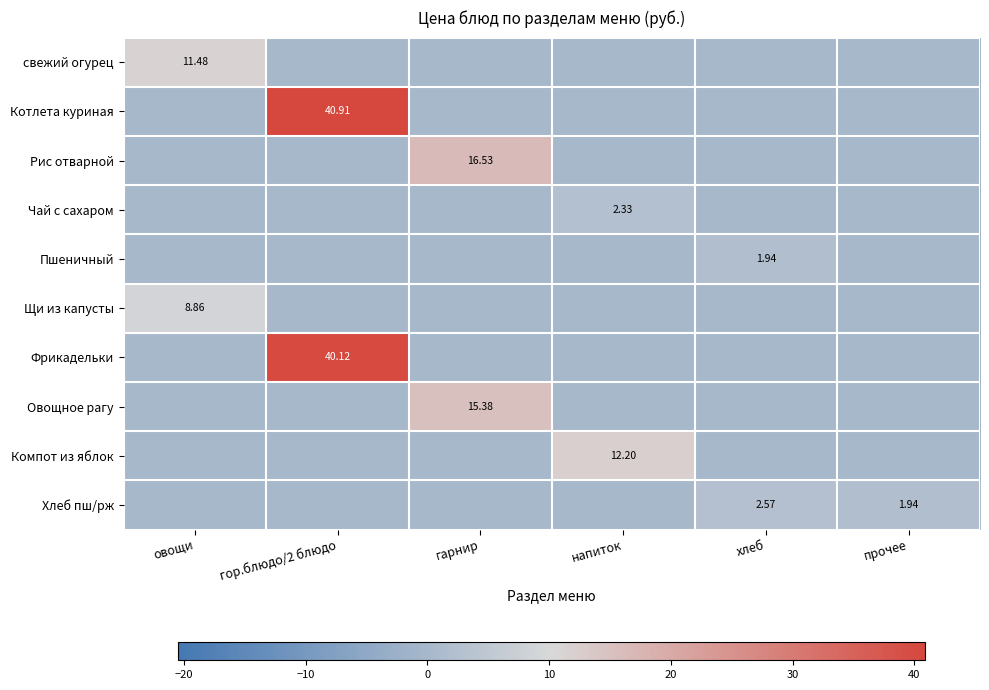

List the labels in order of Щи из капусты value, smallest first.

гор.блюдо/2 блюдо, гарнир, напиток, хлеб, прочее, овощи